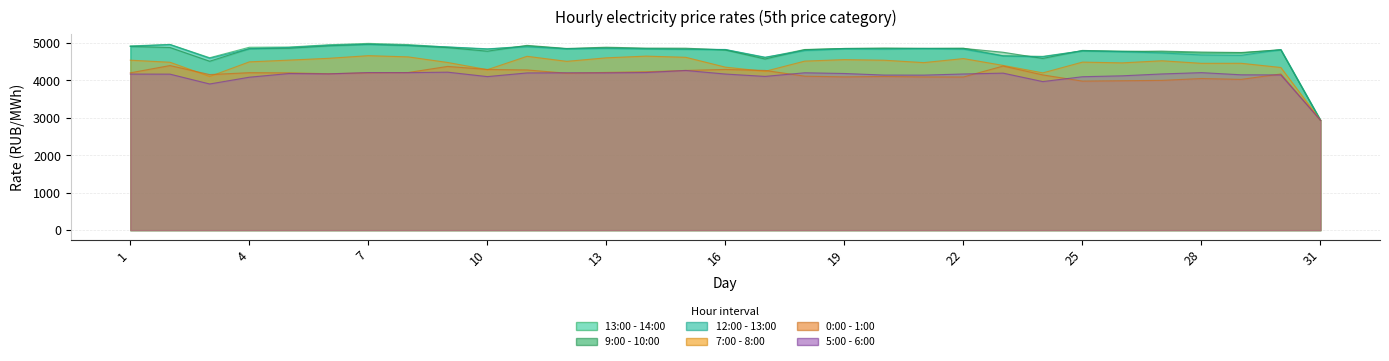

Between 21 and 27, which series saw the biggest shift?

12:00 - 13:00